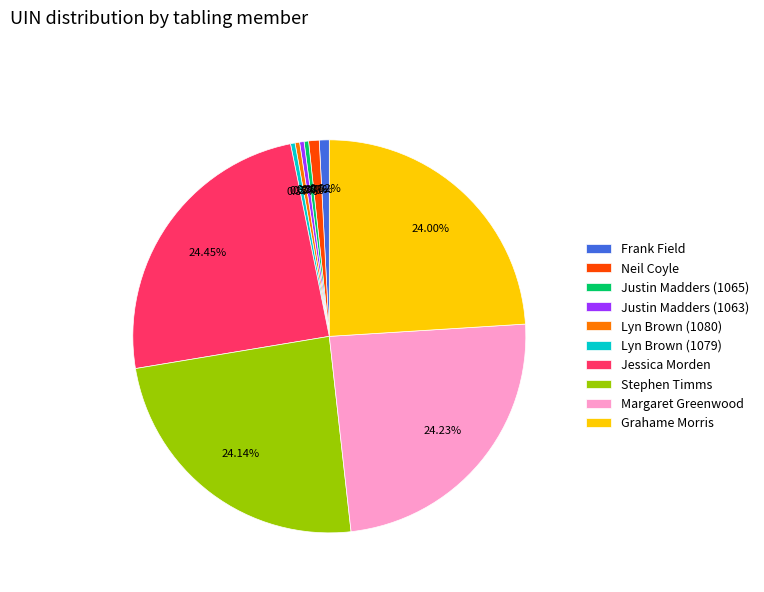

To the nearest percent, what is the average slice percentage?

10%